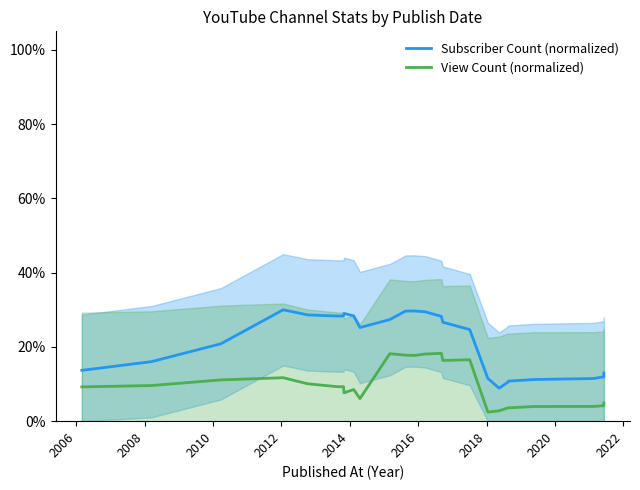

What is the sum of all Subscriber Count (normalized) values?

533.4